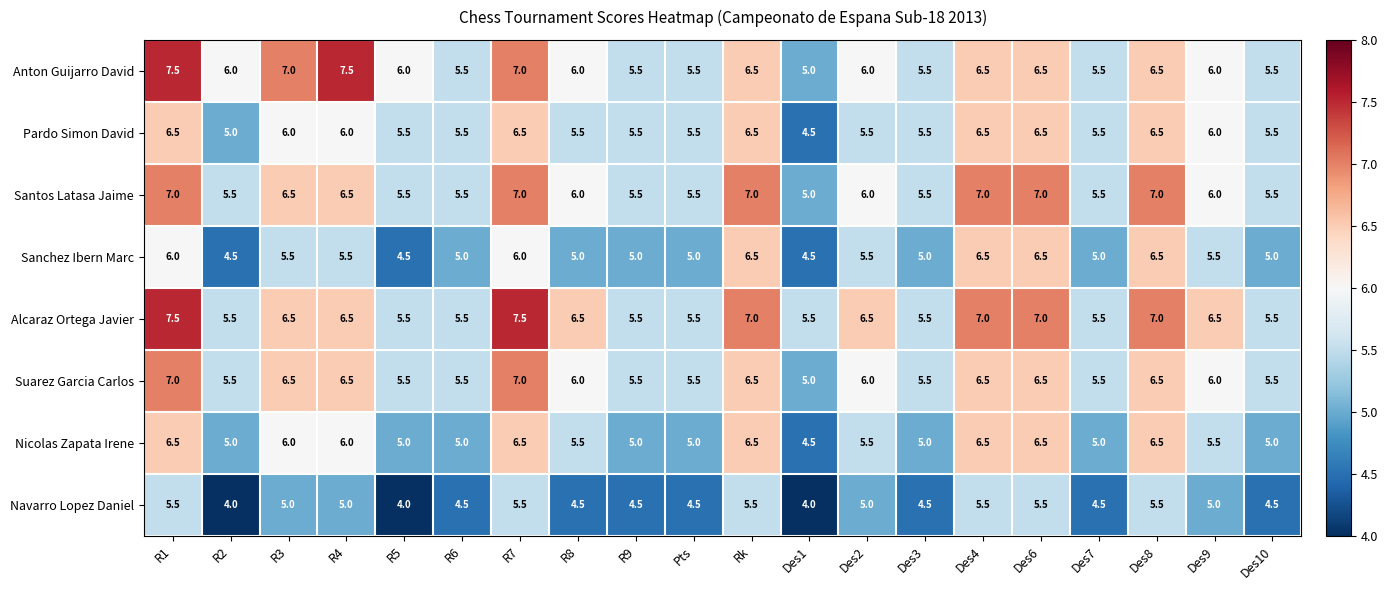

What is the minimum value shown in the chart?

4.0